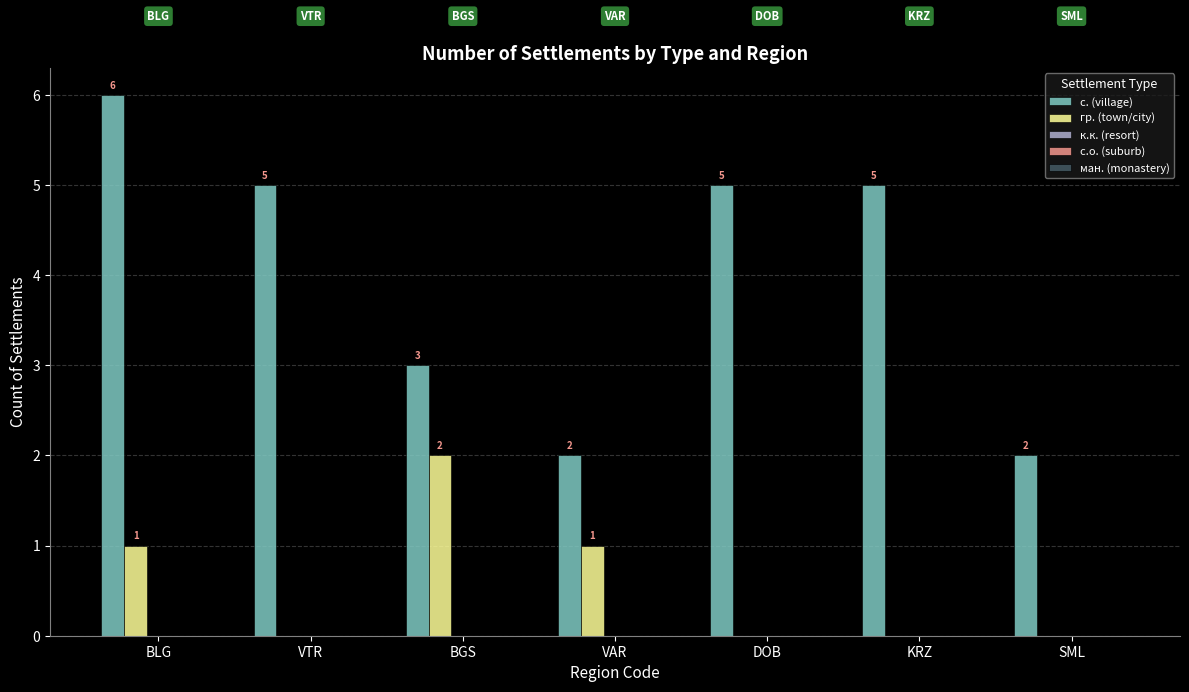

True or false: гр. (town/city) has a value of 0 at DOB.

True